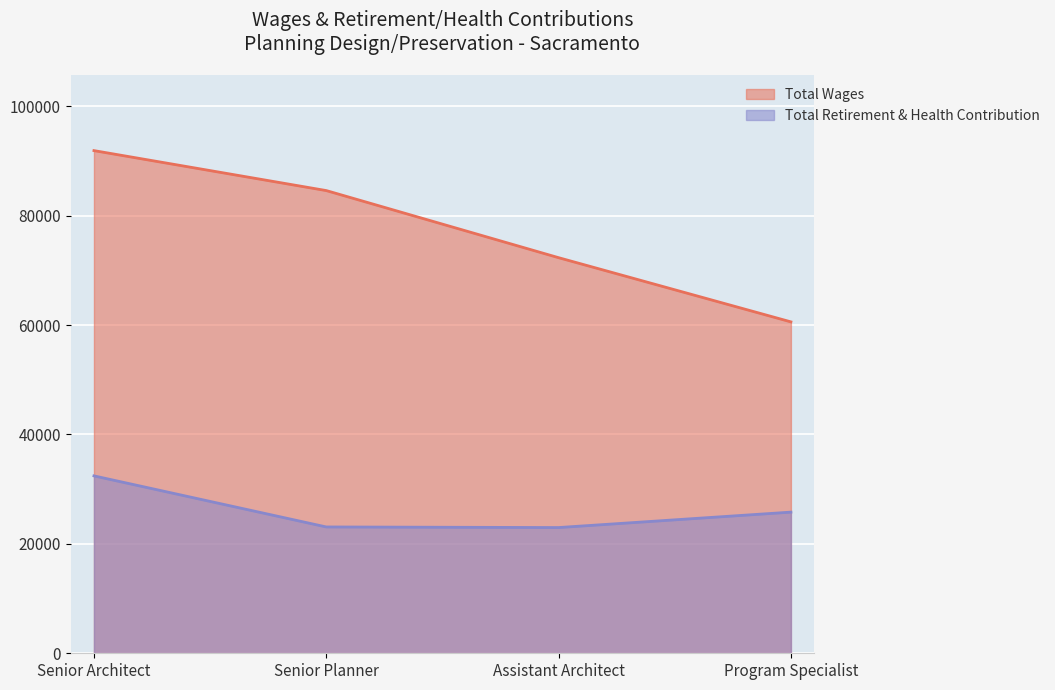

What is the difference between the Total Retirement & Health Contribution values at Senior Architect and Assistant Architect?

9447